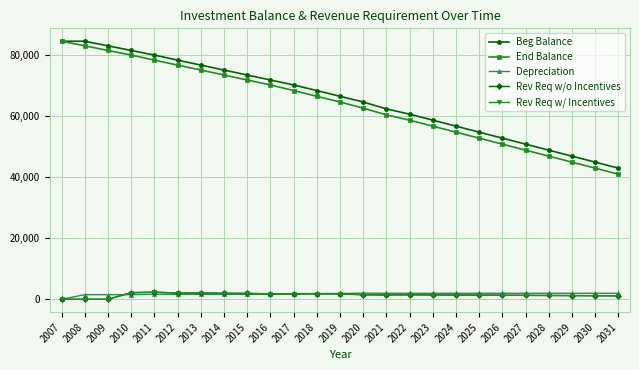

The value of Rev Req w/o Incentives at 2012 is 2048.4. True or false?

True